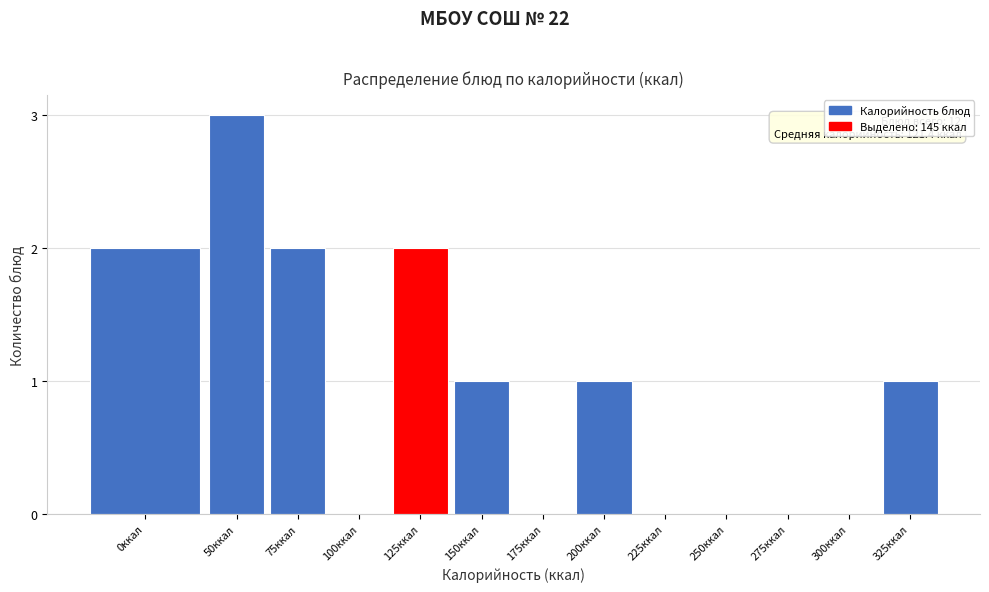

Reading left to right, list all the values displayed in this chart.

0ккал=2	50ккал=3	75ккал=2	100ккал=0	125ккал=2	150ккал=1	175ккал=0	200ккал=1	225ккал=0	250ккал=0	275ккал=0	300ккал=0	325ккал=1